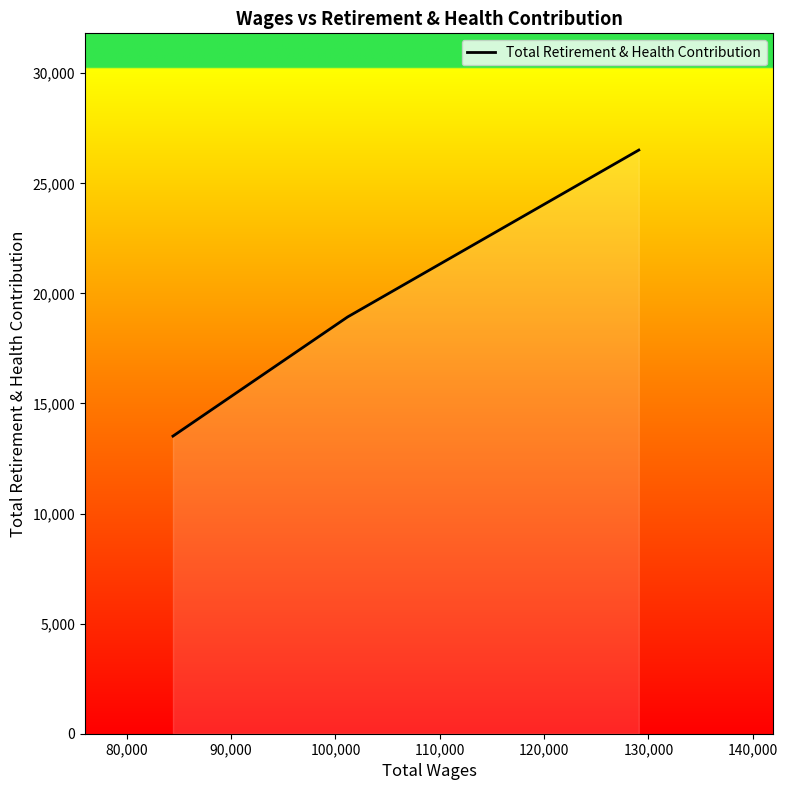

What is the minimum value shown in the chart?

13519